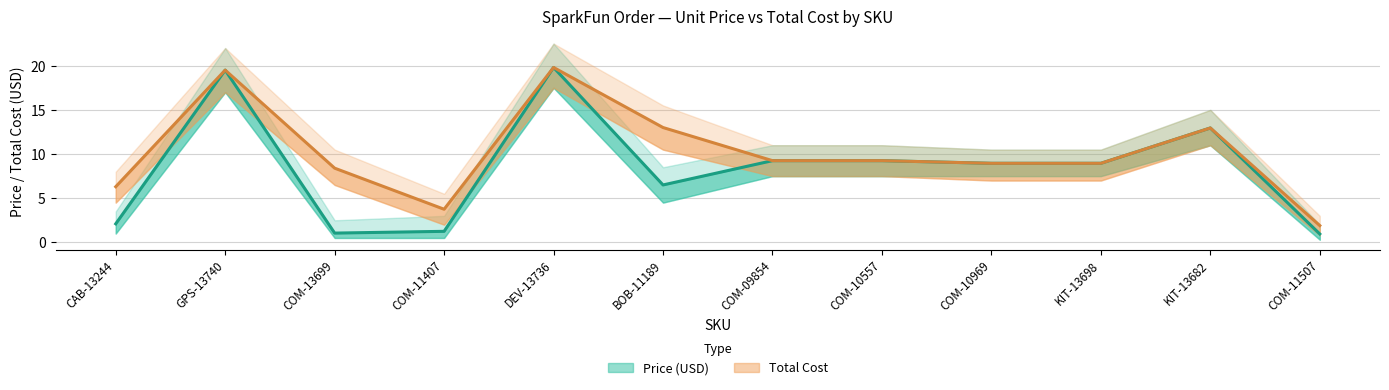

Reading right to left, what are all the values shown in this chart?

Price (USD): COM-11507=0.9	KIT-13682=12.9	KIT-13698=8.9	COM-10969=8.9	COM-10557=9.2	COM-09854=9.2	BOB-11189=6.5	DEV-13736=19.8	COM-11407=1.2	COM-13699=1.1	GPS-13740=19.5	CAB-13244=2.1
Total Cost: COM-11507=1.9	KIT-13682=12.9	KIT-13698=8.9	COM-10969=8.9	COM-10557=9.2	COM-09854=9.2	BOB-11189=13.0	DEV-13736=19.8	COM-11407=3.8	COM-13699=8.4	GPS-13740=19.5	CAB-13244=6.3